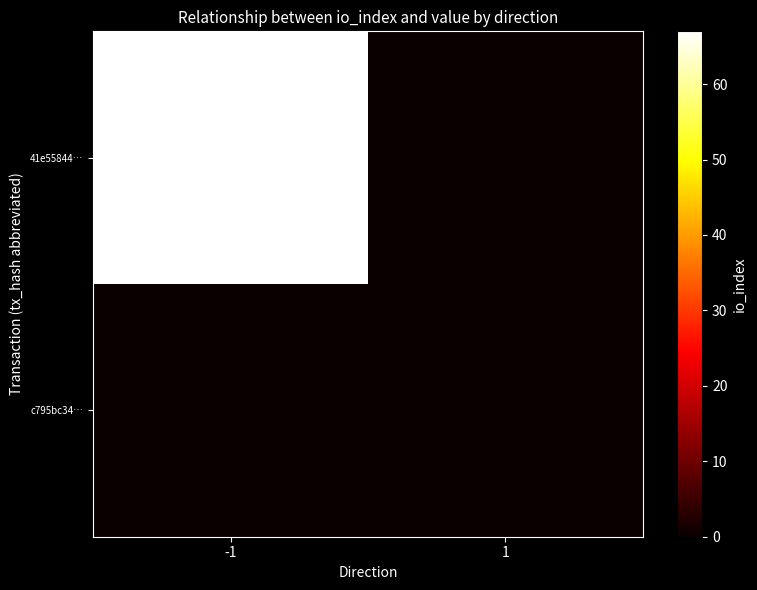

List the series in order of their overall mean, highest first.

41e55844…, c795bc34…